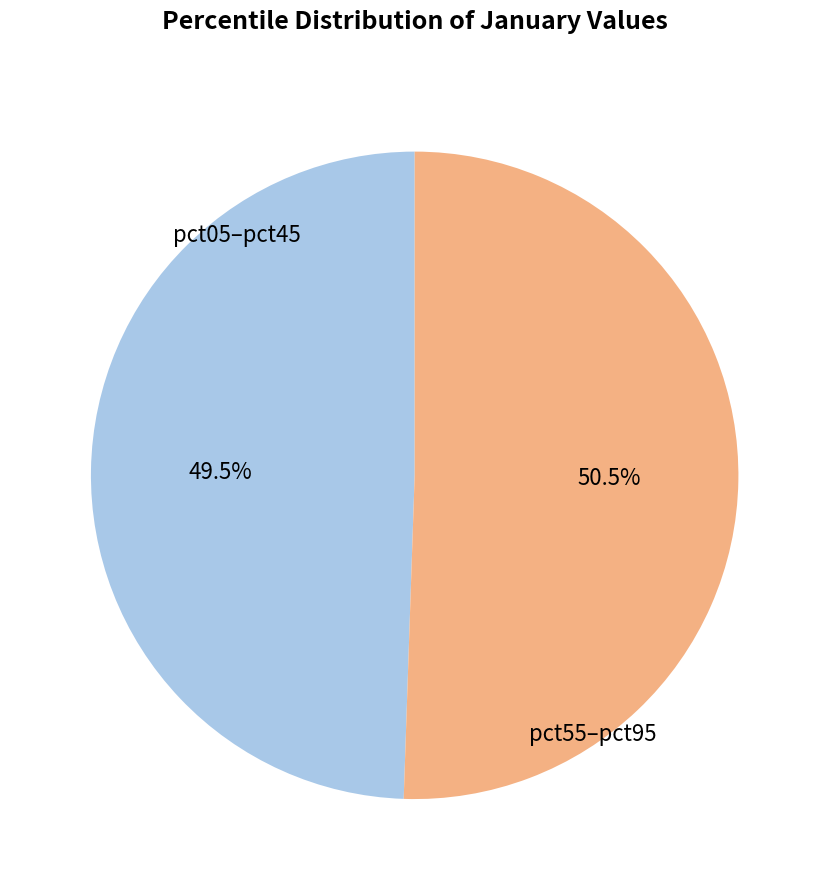

Is there any slice that represents more than half of the pie?

Yes